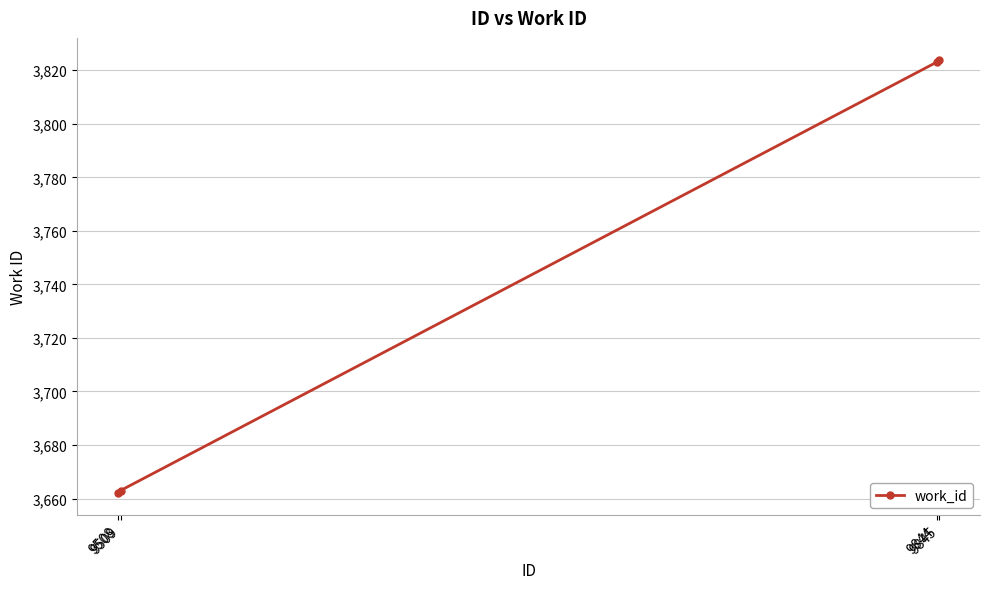

What is the maximum value shown in the chart?

3824